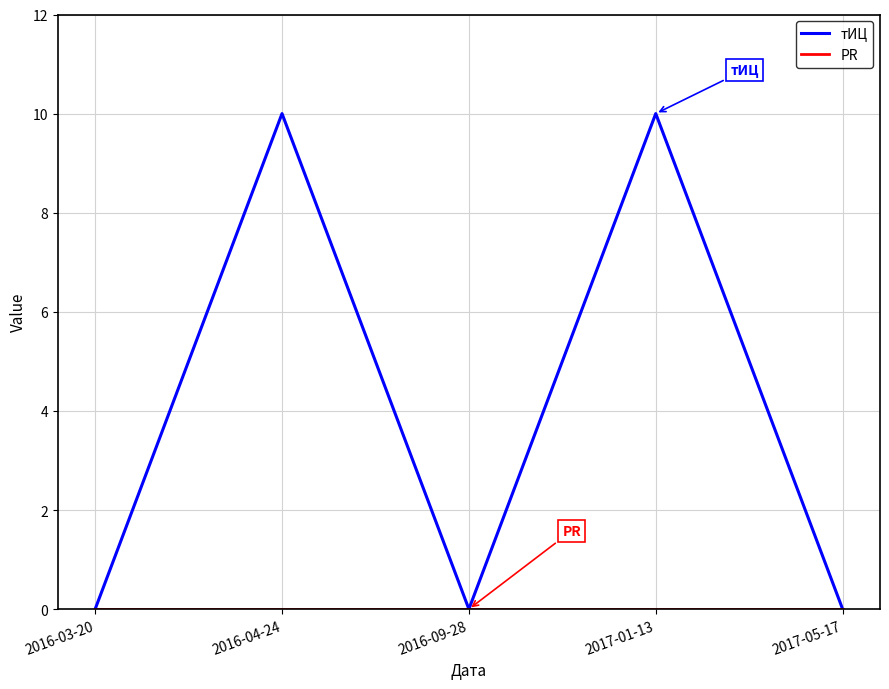

What position from the left is 2016-04-24?

2